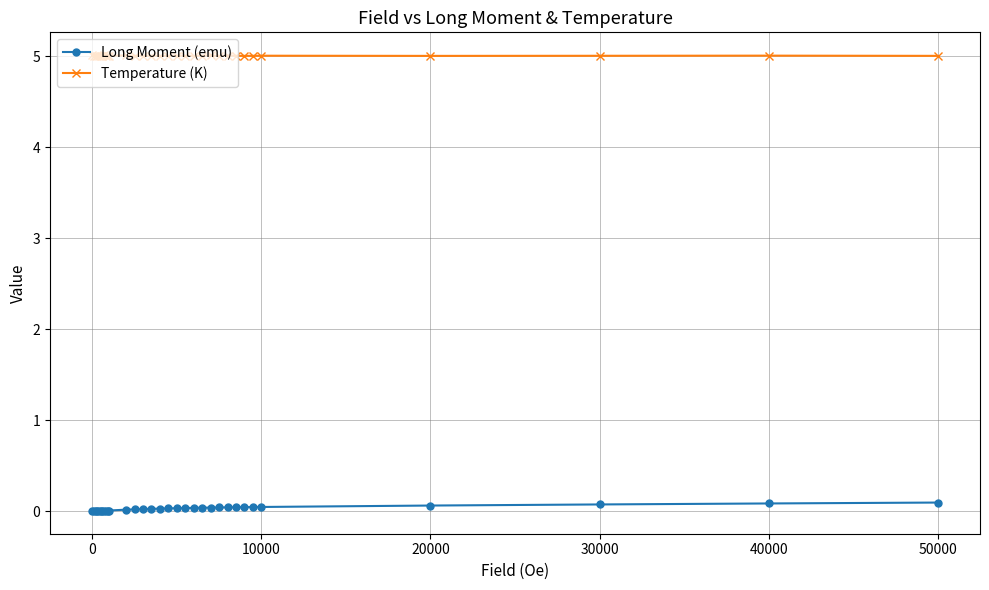

What are all the series names shown in the legend?

Long Moment (emu), Temperature (K)